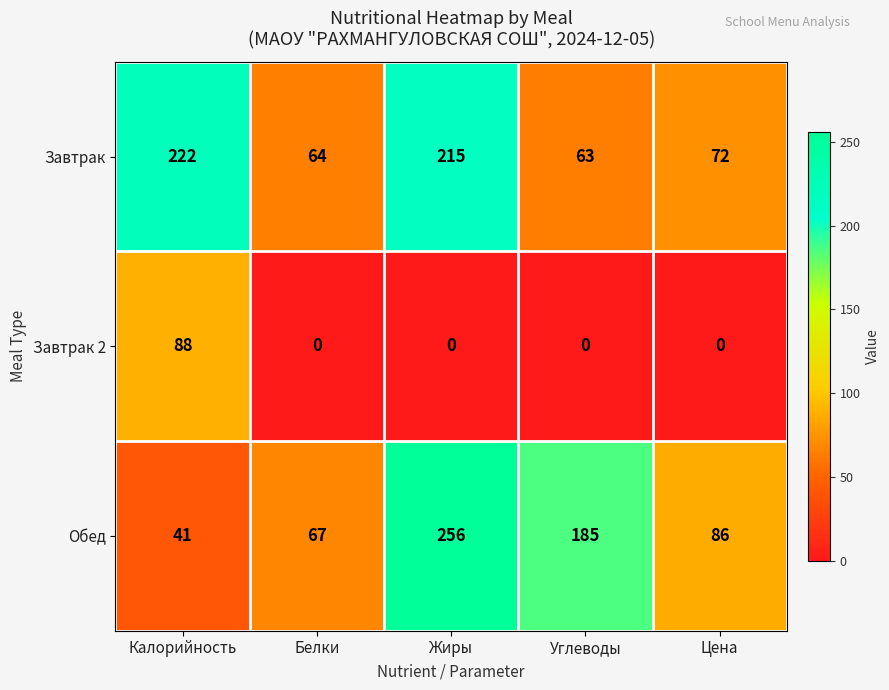

Between Калорийность and Углеводы, which series saw the biggest shift?

Завтрак